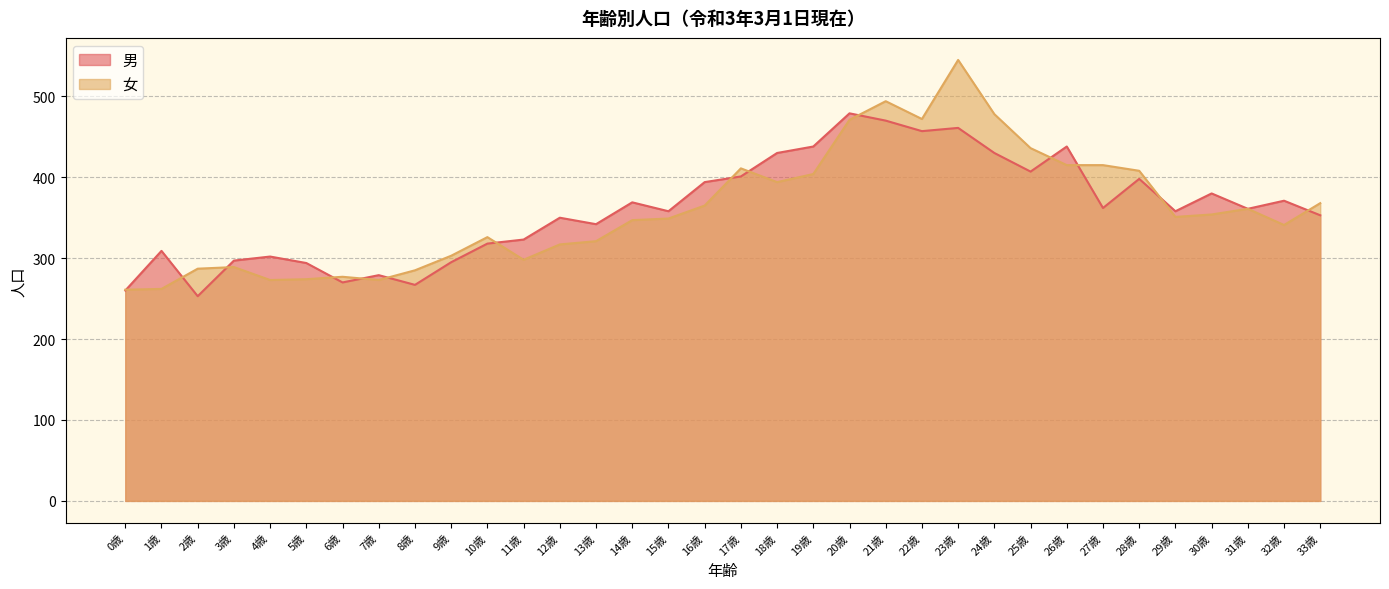

How many series are shown in this chart?

2